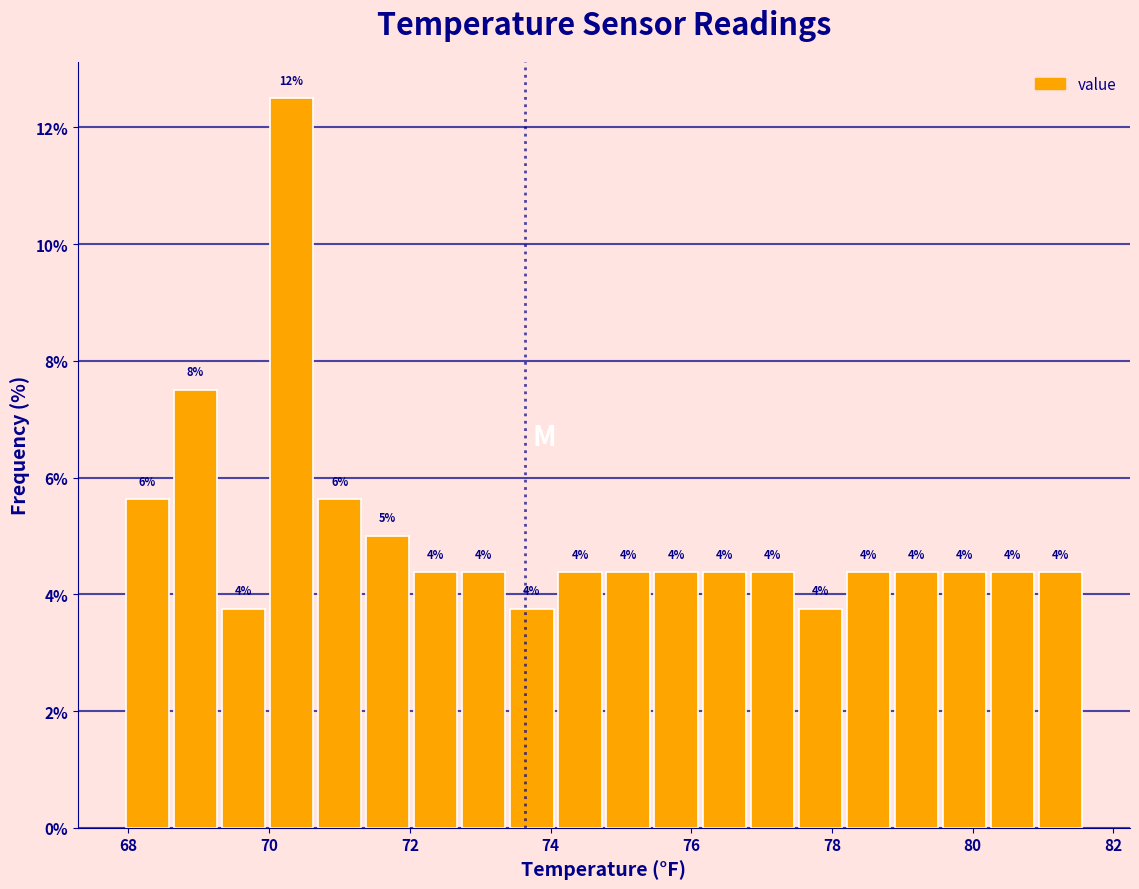

Read against the x-axis, roughly where is the centre of the tallest bar?

70.4